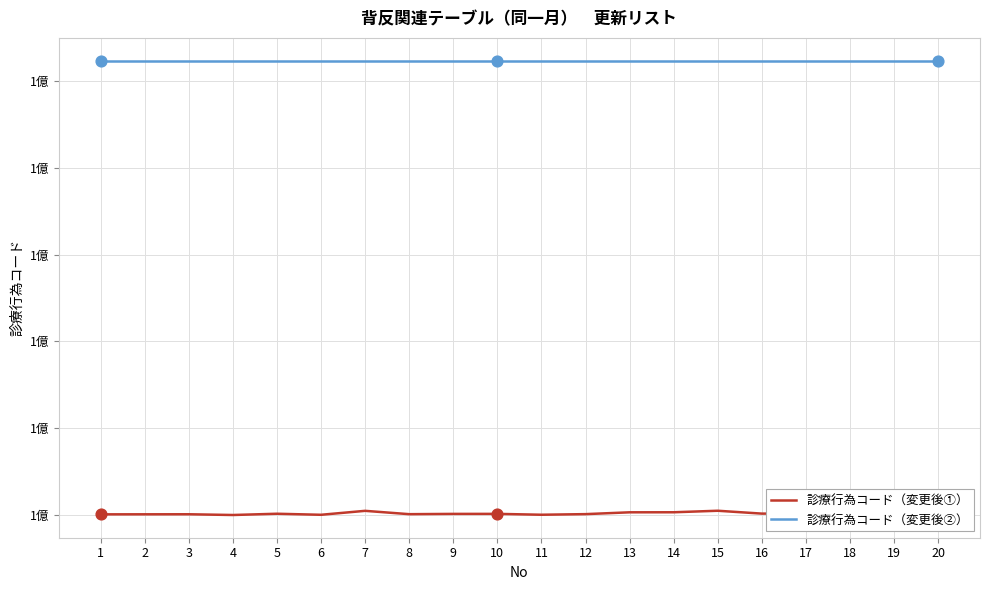

At which category is the sum across all series the highest?

15